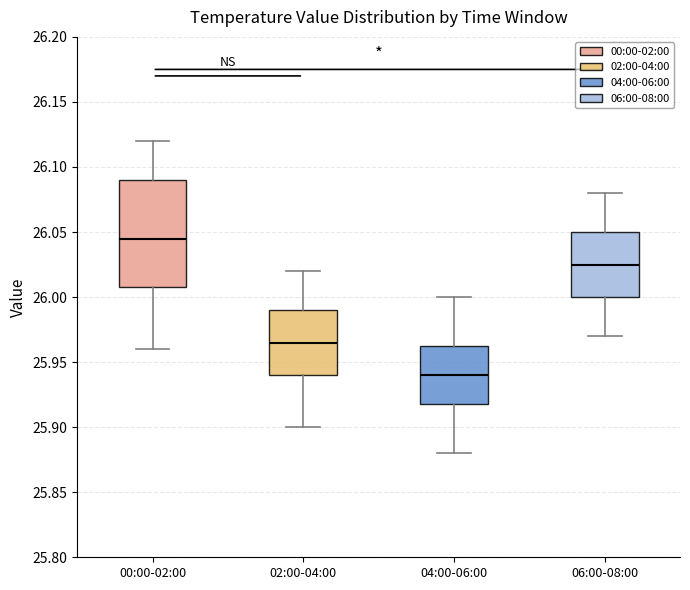

Comparing the boxes themselves (not the whiskers), which one is the tallest?

00:00-02:00